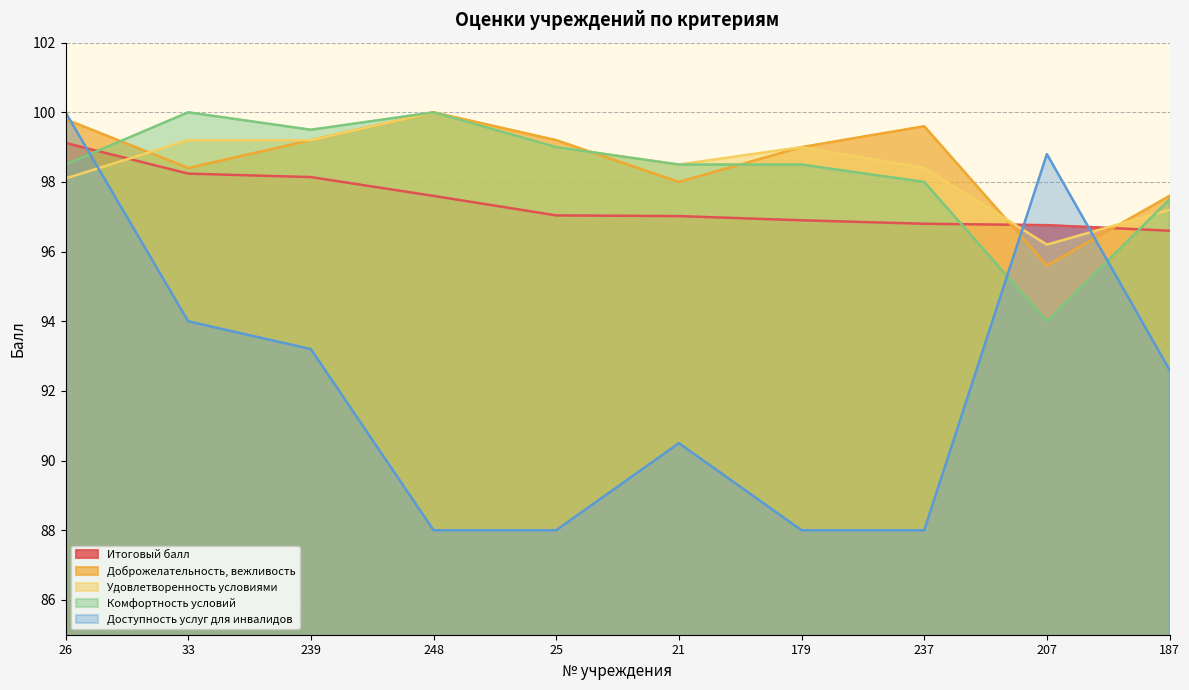

True or false: Комфортность условий and Удовлетворенность условиями cross at least once.

True